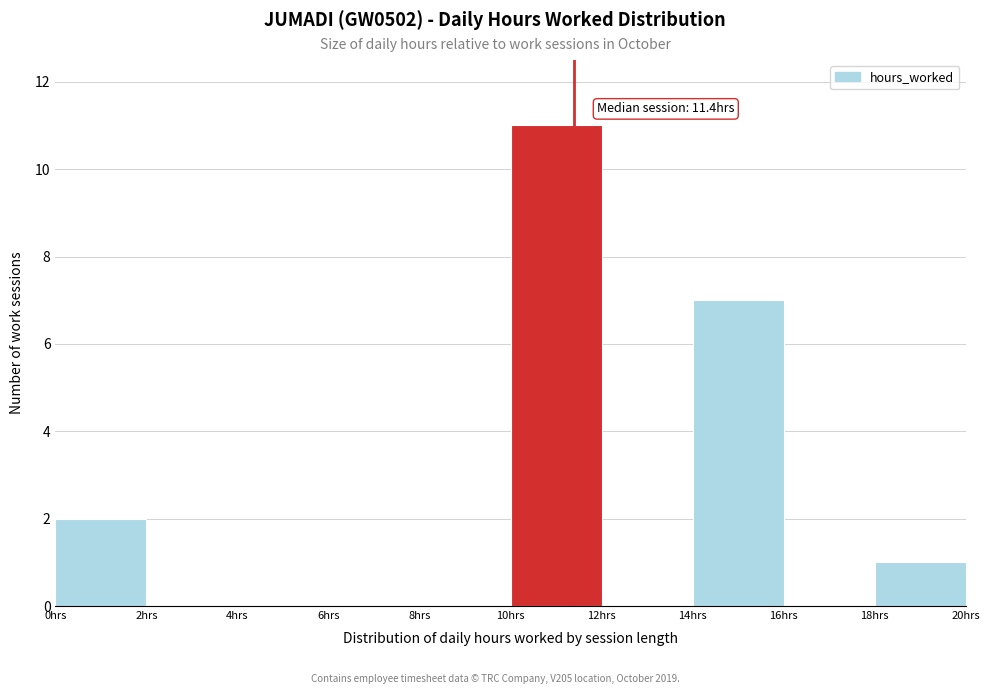

Which range on the x-axis has the tallest bar?

10 to 12